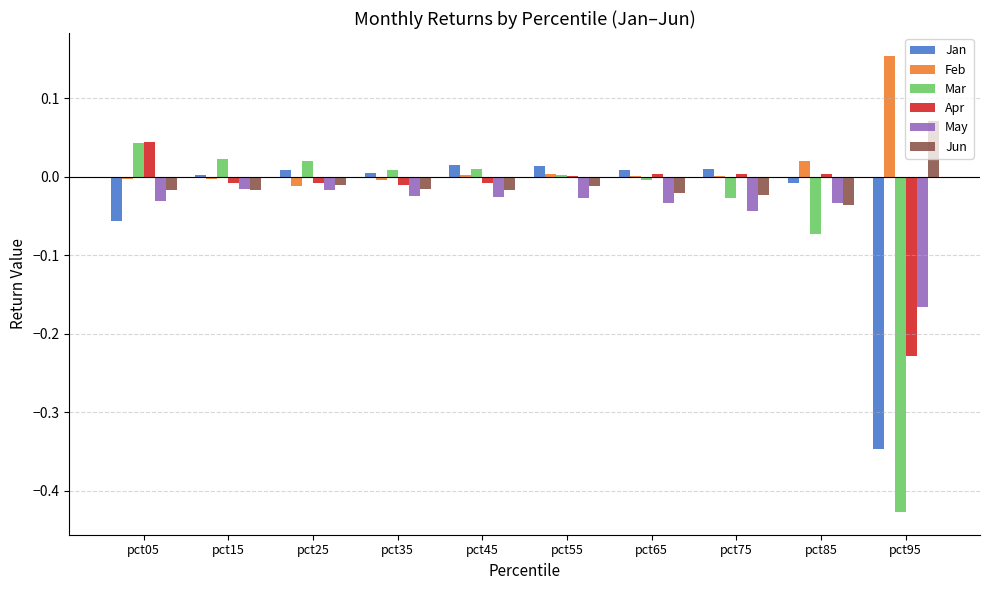

At which label does Apr first exceed 0?

pct05